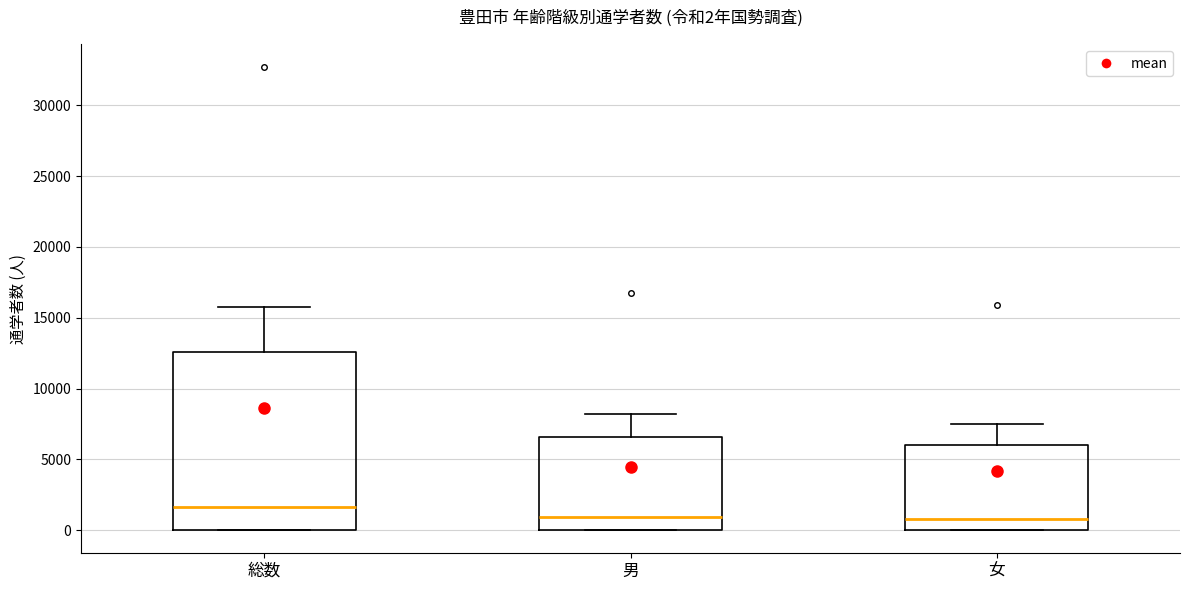

Which box's median line is the highest?

総数